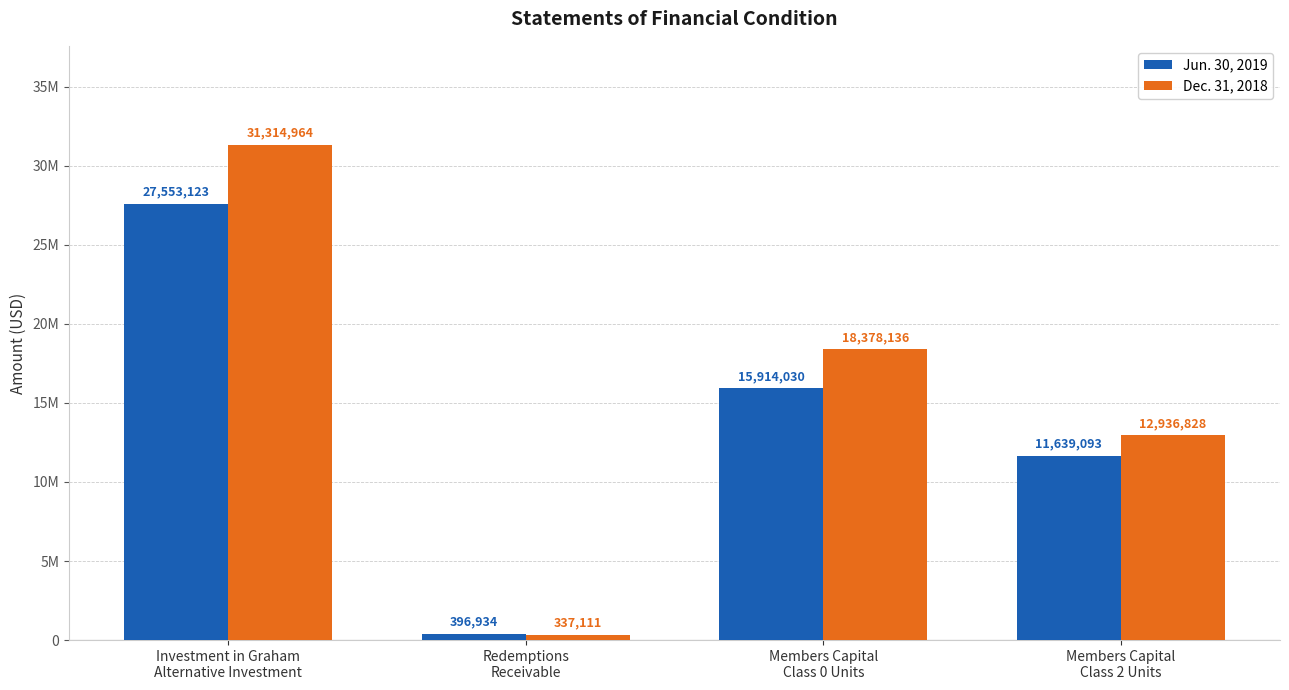

What is the minimum value for Jun. 30, 2019?

396934